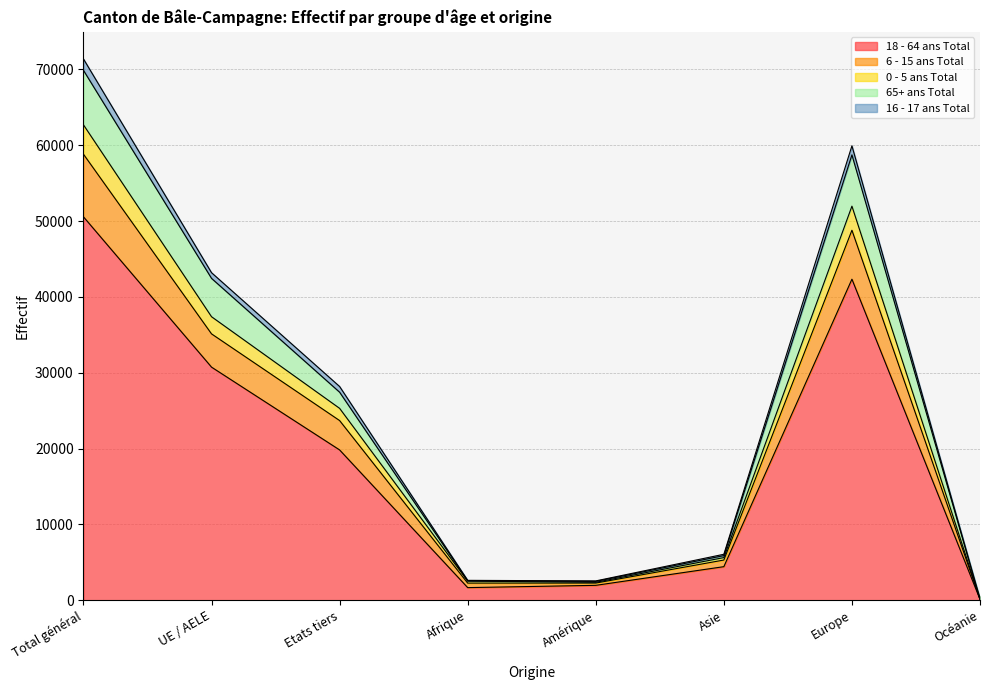

True or false: 18 - 64 ans Total has a value of 50561 at Total général.

True